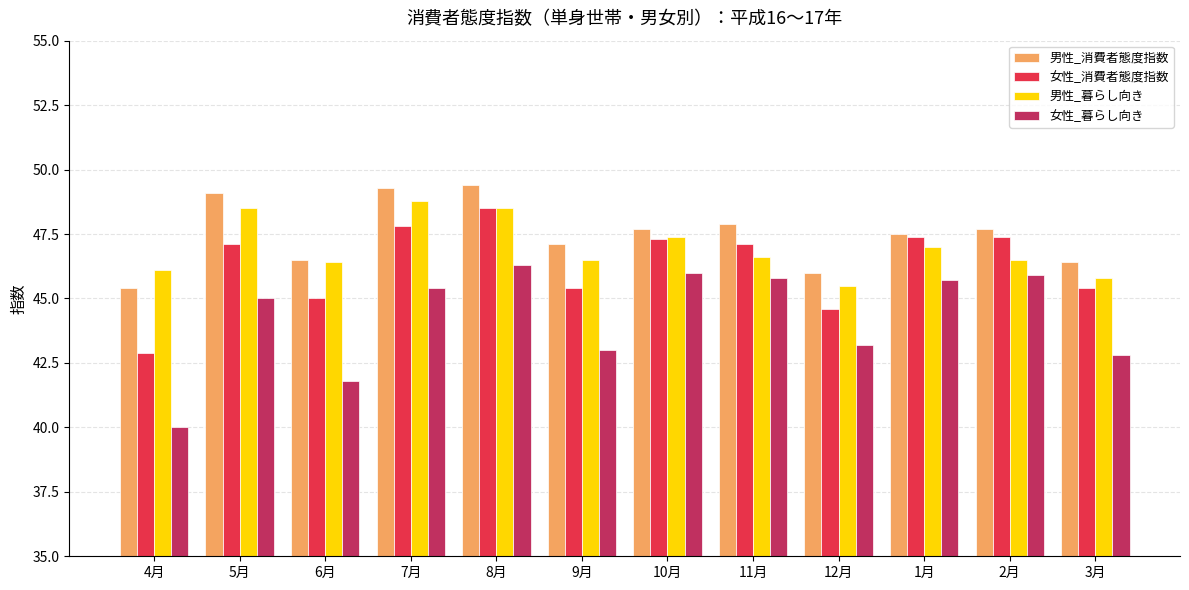

What is the total value across all series at 4月?

174.4